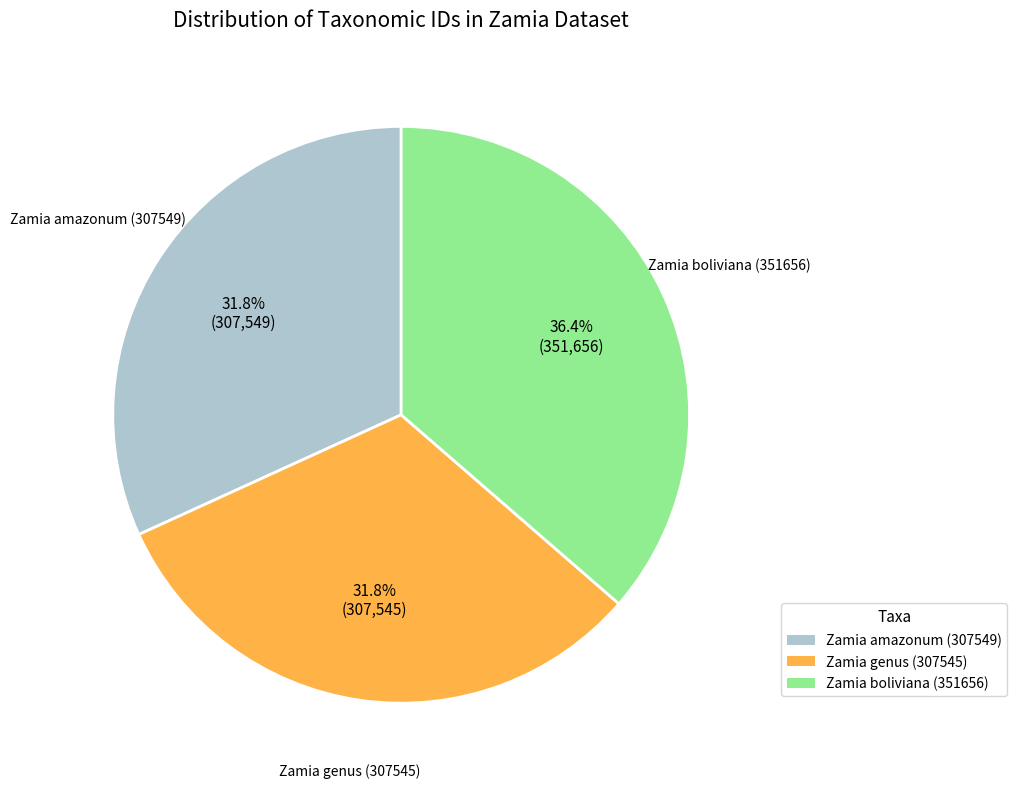

Combined, what portion of the pie is Zamia genus (307545) and Zamia amazonum (307549)?

63.6%